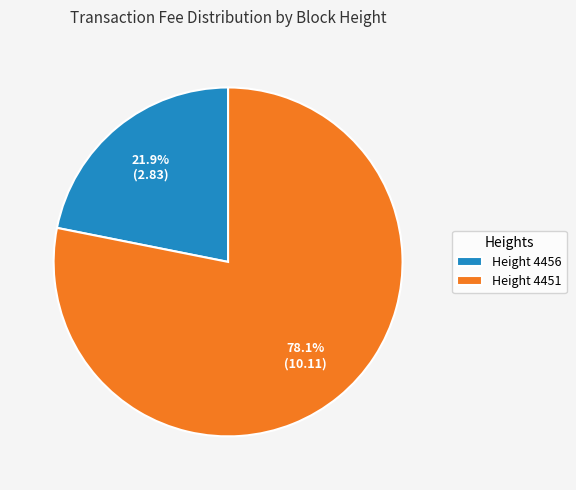

Which slice is the largest?

Height 4451